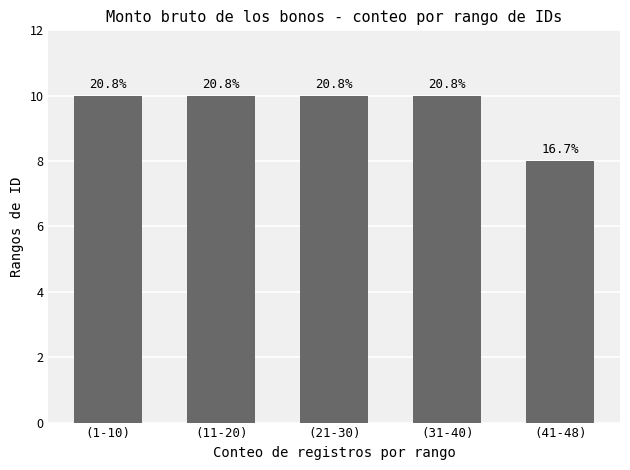

Are the bars horizontal?

No